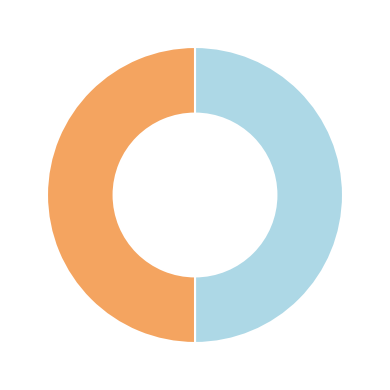

How many slices are in this pie chart?

2